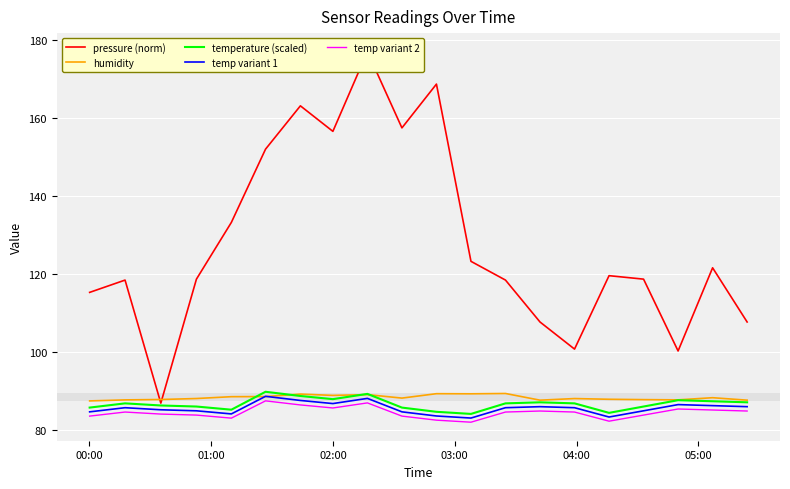

What is the greatest value displayed?

177.0